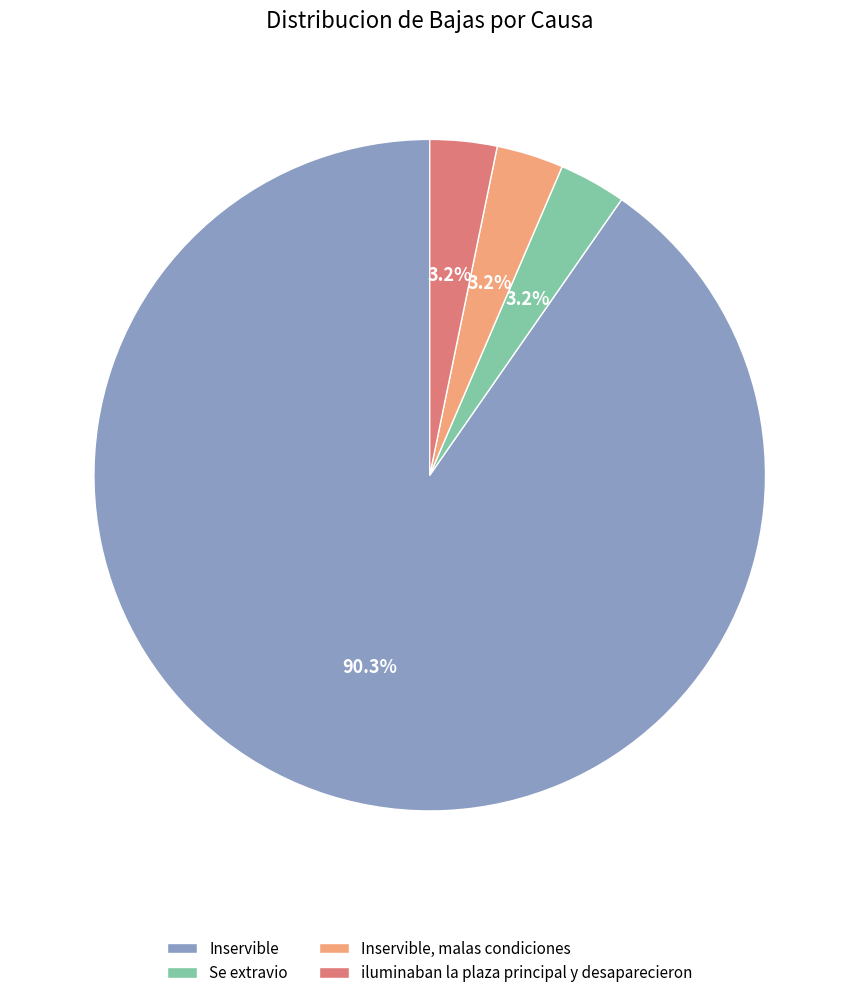

Which slice is the largest?

Inservible